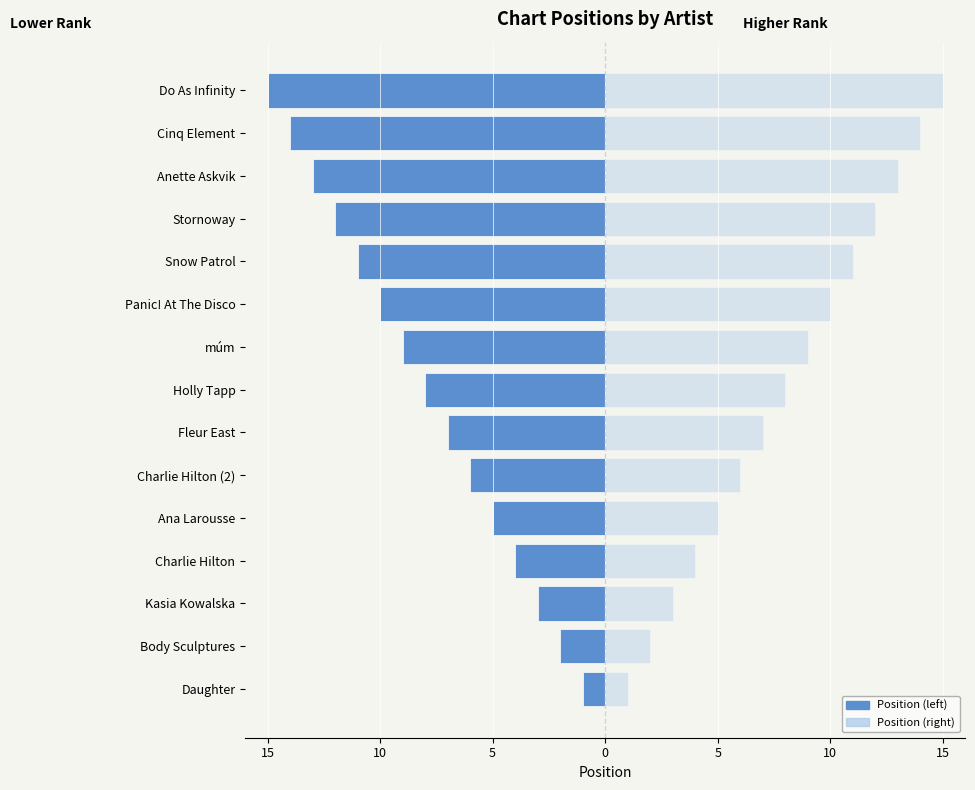

True or false: Position (mirror) has a value of 5 at Panic! At The Disco.

False